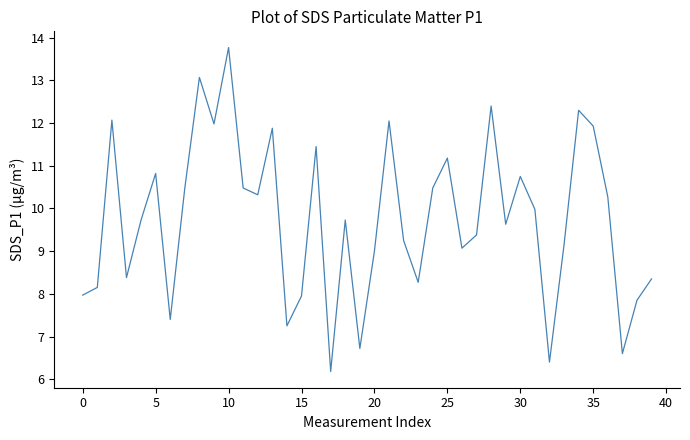

What is the difference between the maximum and minimum values?

7.6